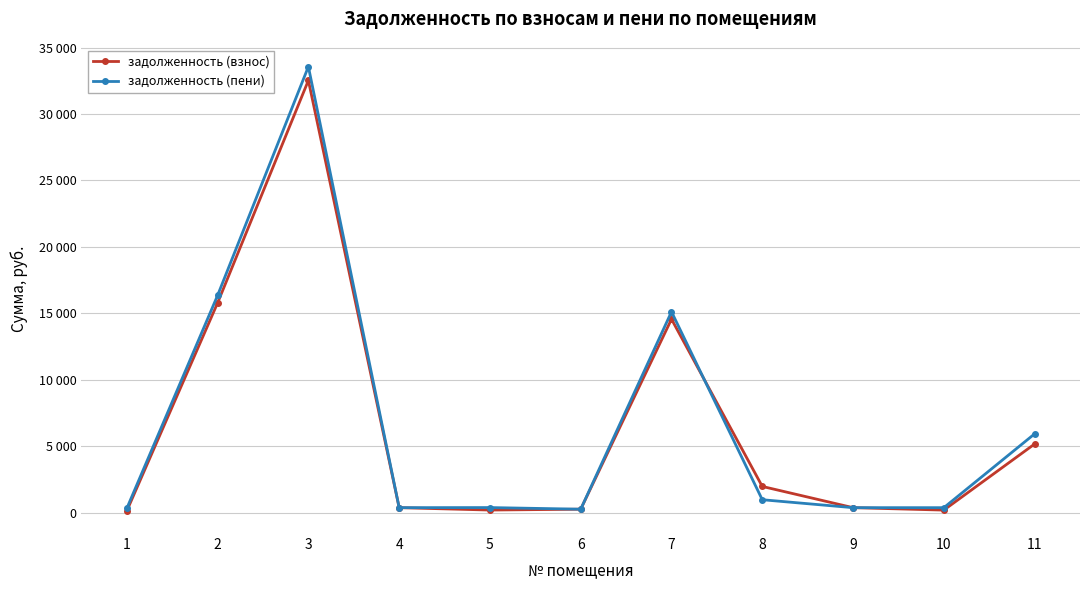

Reading left to right, extract all data points from this chart.

задолженность (взнос): 1=128.6	2=15779.3	3=32526.9	4=366.2	5=186.5	6=250.7	7=14556.7	8=1963.7	9=366.2	10=182.6	11=5157.9
задолженность (пени): 1=316.9	2=16347.8	3=33563.2	4=366.2	5=373.1	6=250.7	7=15113.4	8=963.3	9=366.2	10=365.2	11=5921.9